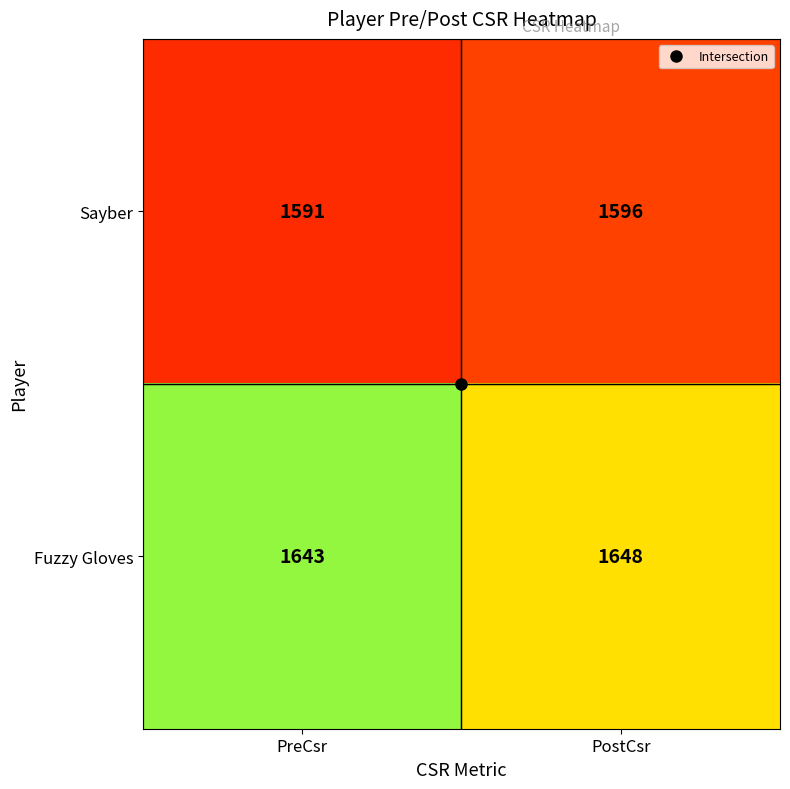

At which category is the sum across all series the highest?

PostCsr